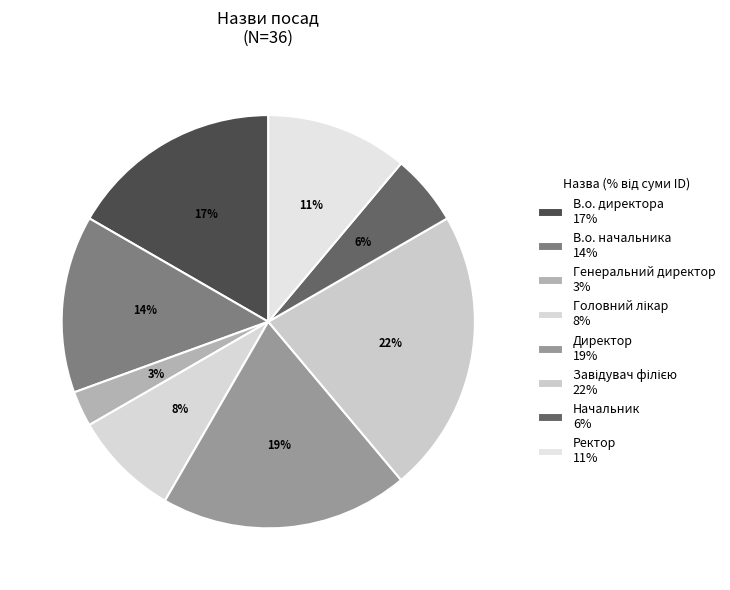

How many segments does this pie chart have?

8